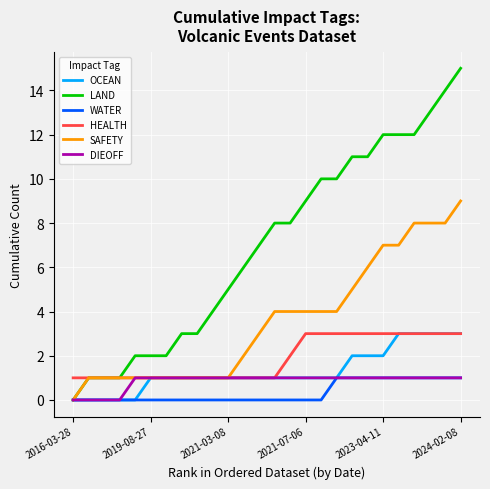

What is the maximum value for HEALTH?

3